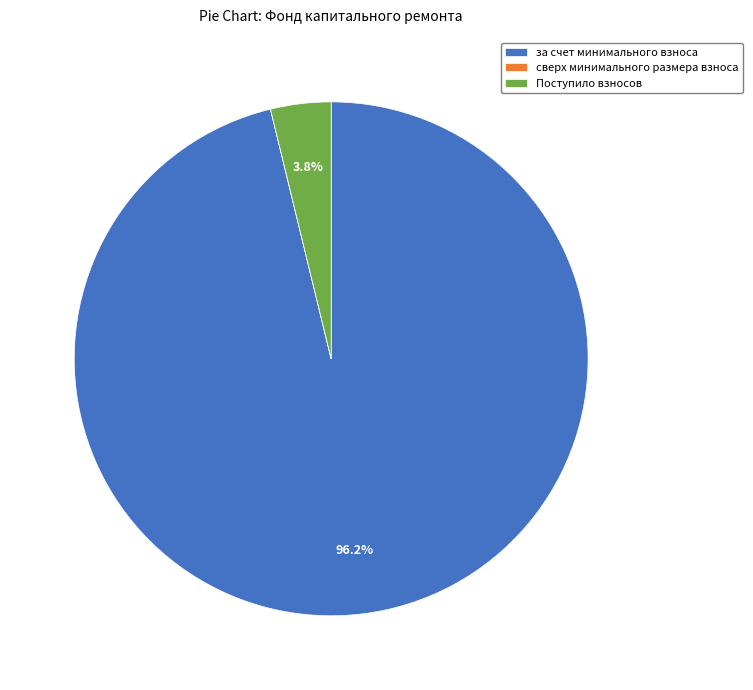

Is it true that за счет минимального взноса is 96% of the pie?

True